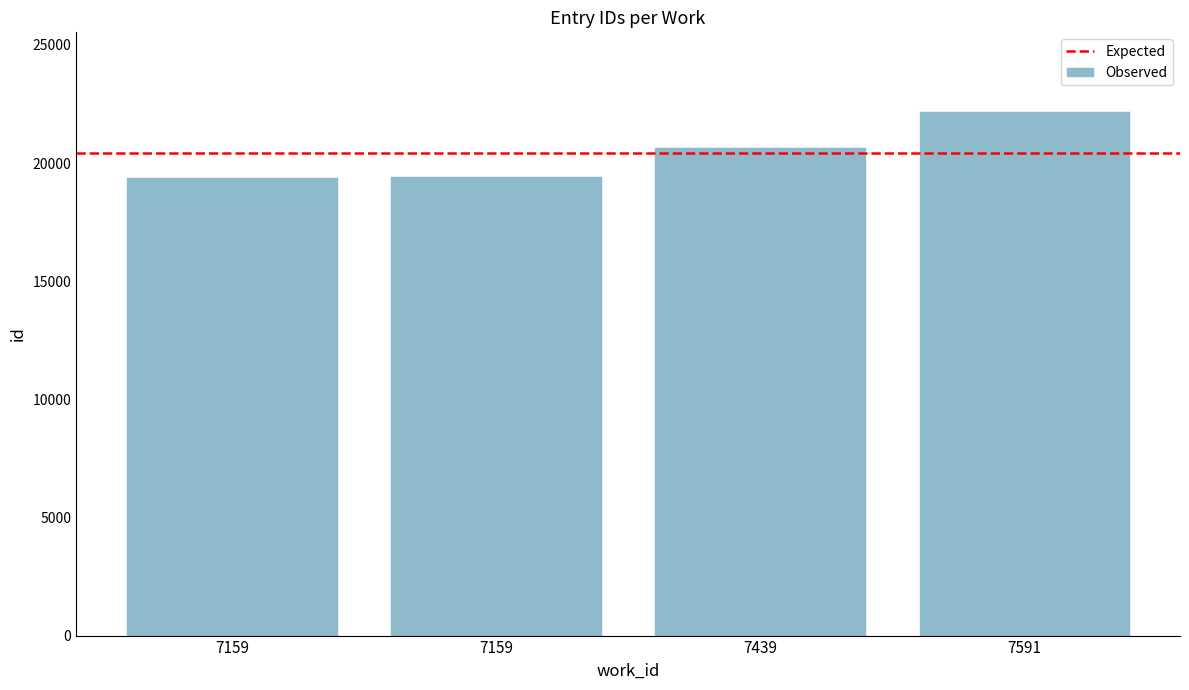

At which category does the chart reach its peak across all series?

7591